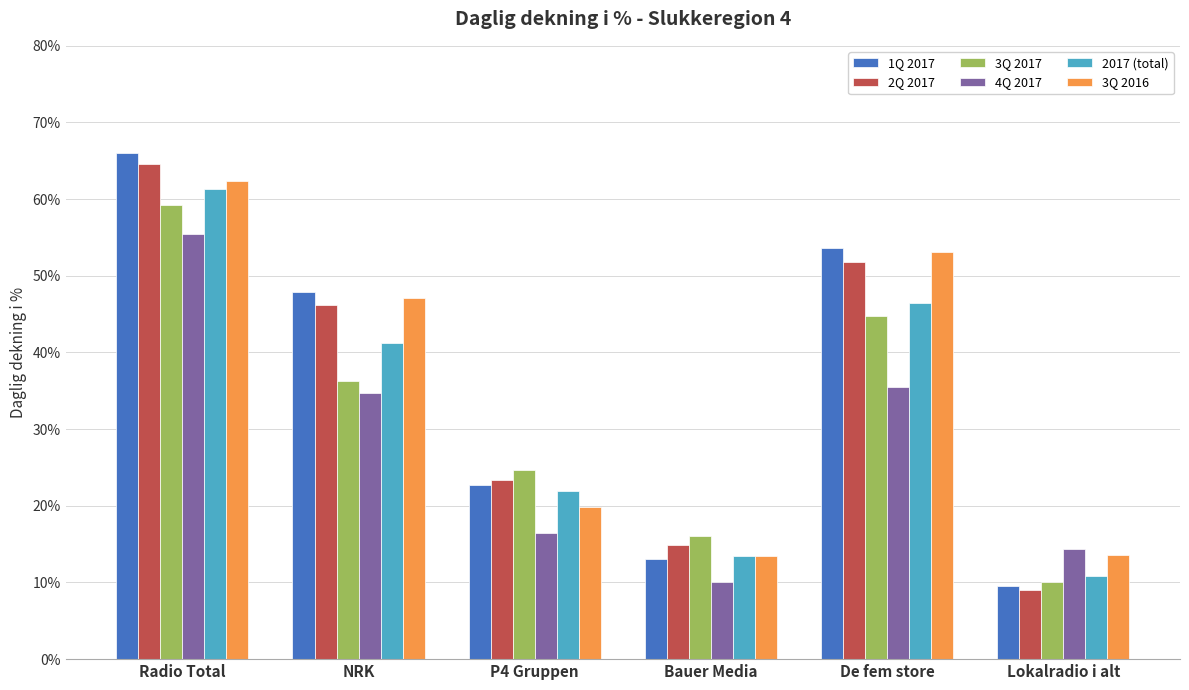

What is the average value of the 3Q 2017 series?

31.9